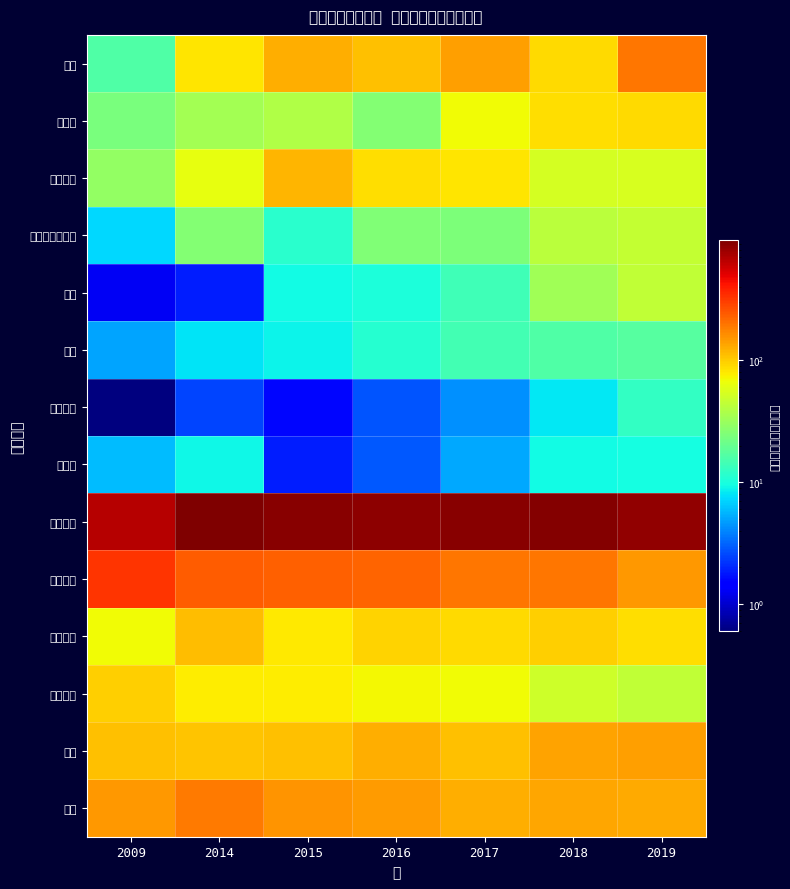

What is the total value across all series at 2017?

1843.1